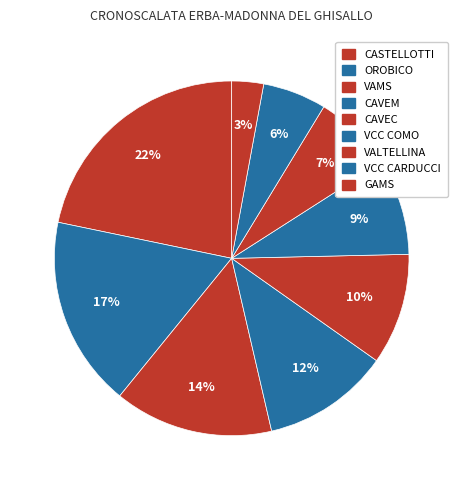

Rank the categories by value from lowest to highest.

GAMS, VCC CARDUCCI, VALTELLINA, VCC COMO, CAVEC, CAVEM, VAMS, OROBICO, CASTELLOTTI